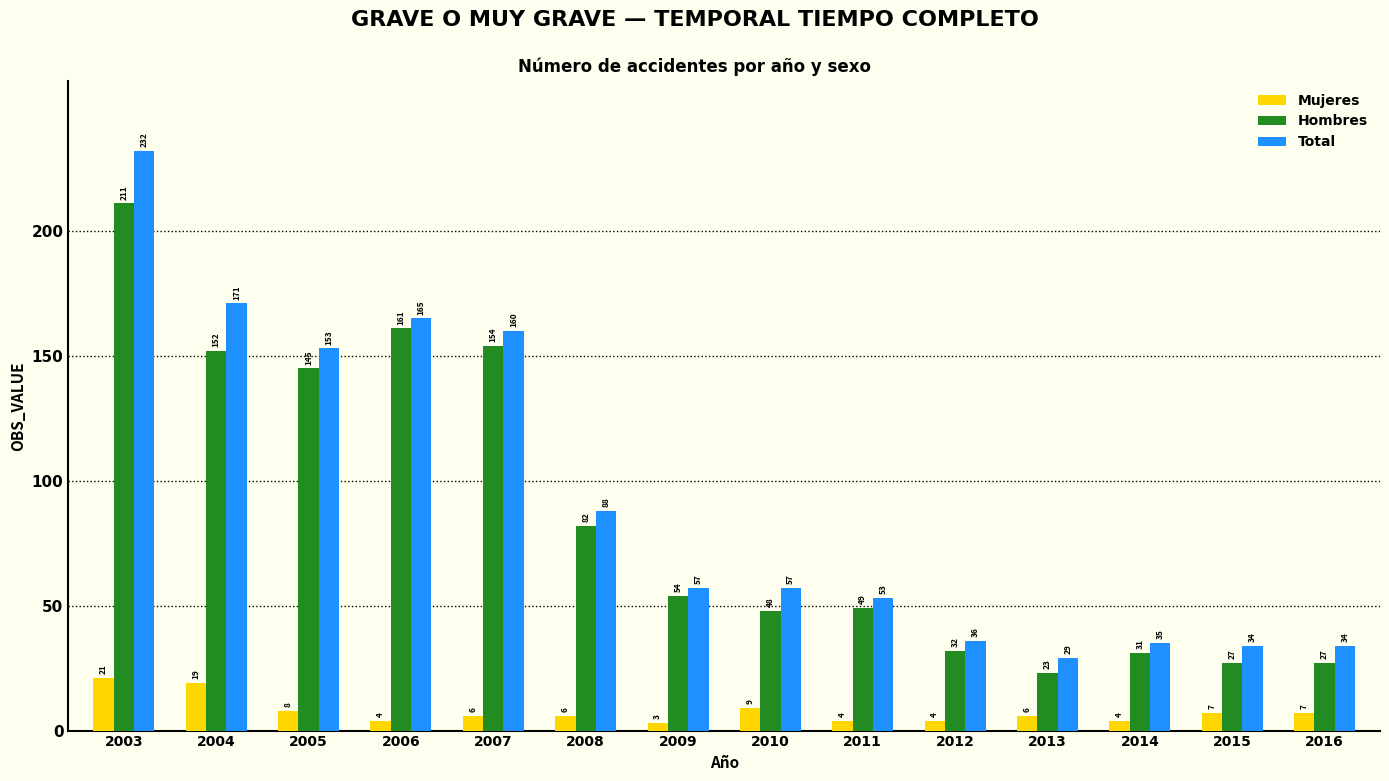

List the series in order of their peak value, lowest first.

Mujeres, Hombres, Total